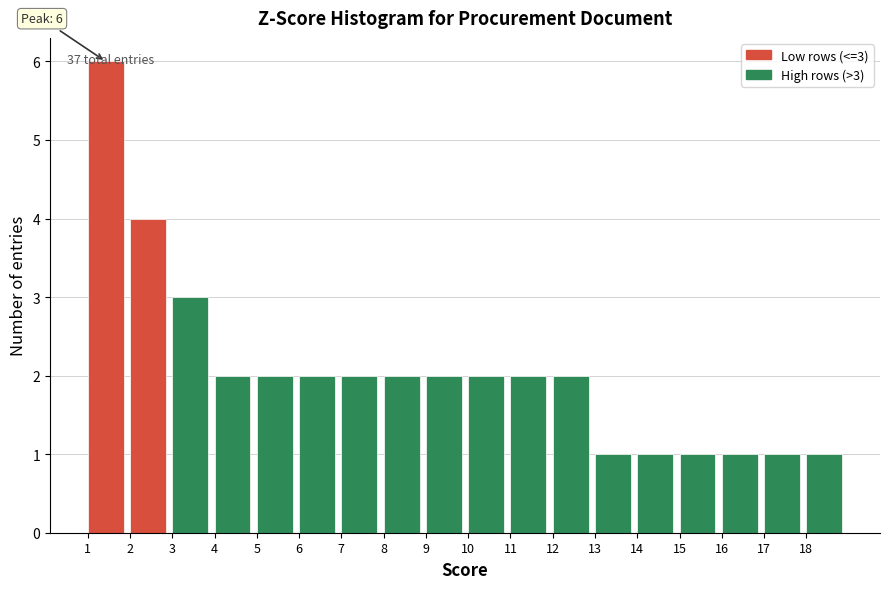

Over which range of the x-axis is the bar tallest?

1 to 2